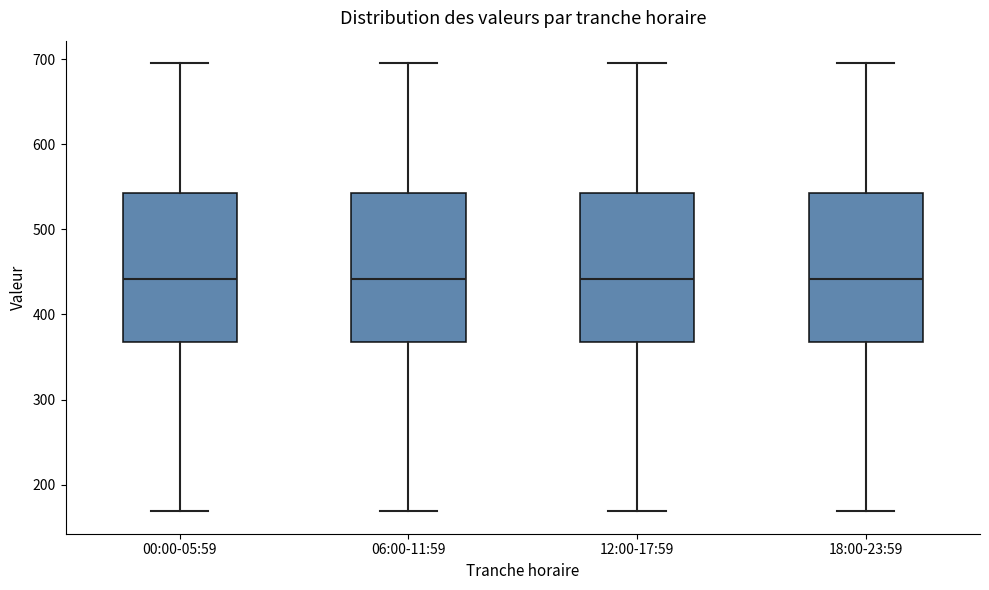

Reading left to right, transcribe this box plot: for each box, give where its median line is, the range the box spans, and where its two whiskers end, as read against the y-axis. The values are not printed on the chart, so give them approximately, as read against the axis.

00:00-05:59: median 440, box 370 to 540, whiskers 170 to 700
06:00-11:59: median 440, box 370 to 540, whiskers 170 to 700
12:00-17:59: median 440, box 370 to 540, whiskers 170 to 700
18:00-23:59: median 440, box 370 to 540, whiskers 170 to 700